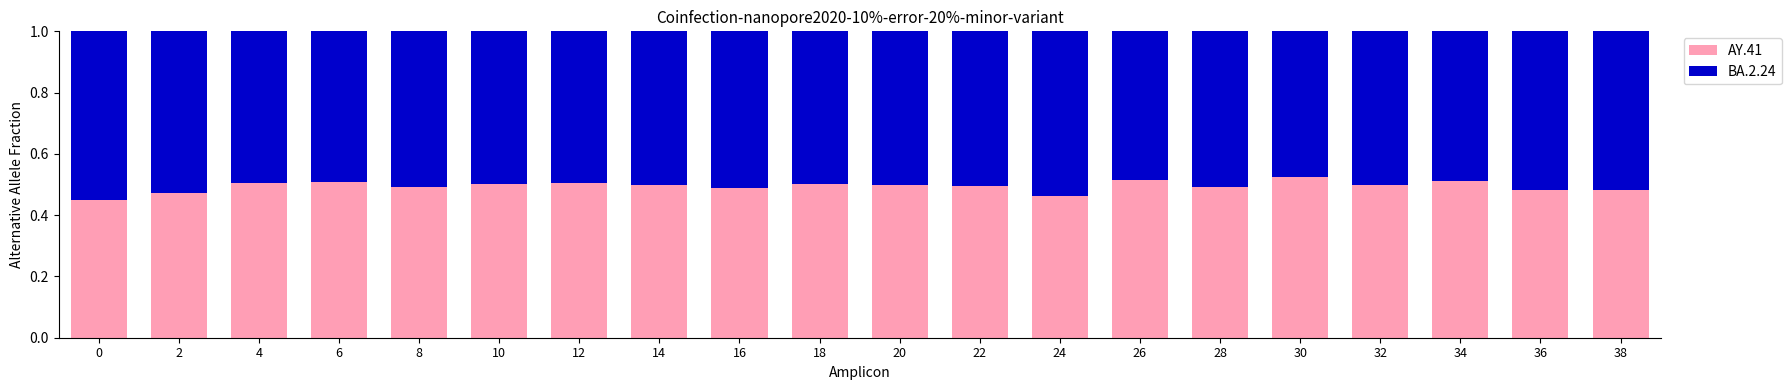

What is the difference between the second highest and minimum values in the AY.41 series?

0.1